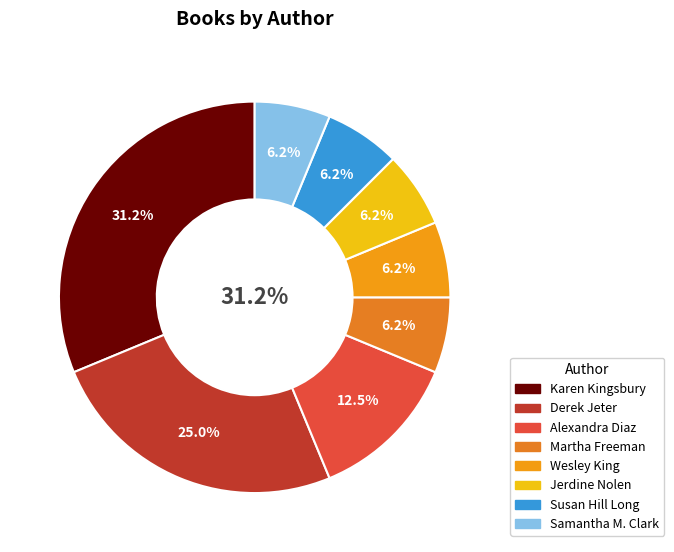

To the nearest percent, what portion does Martha Freeman represent?

6%